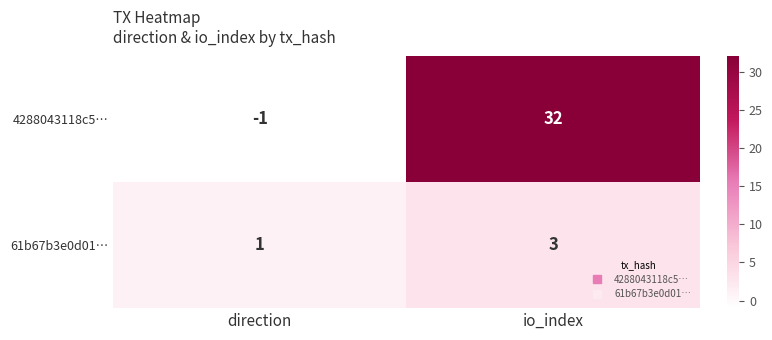

How many series are shown in this chart?

2